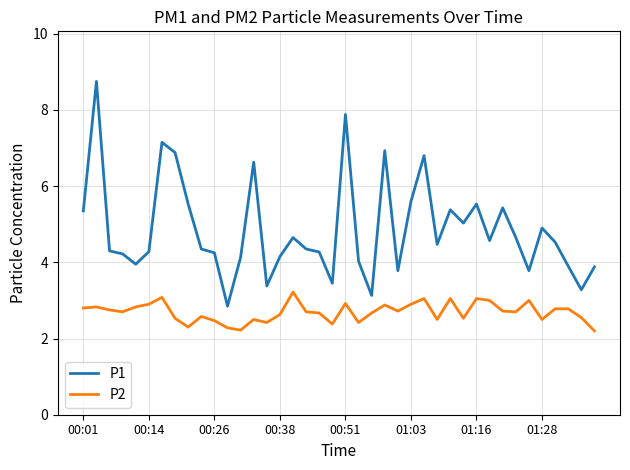

Which series has the largest total across all categories?

P1